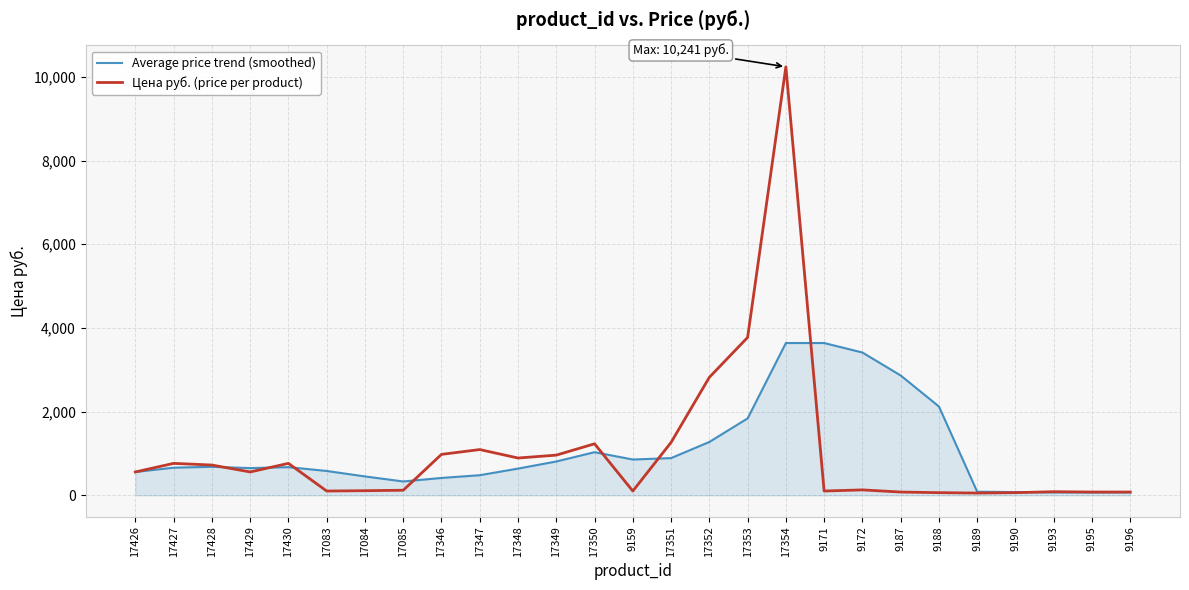

Rank the series at 9171 from highest to lowest value.

Average price trend (smoothed), Цена руб. (price per product)